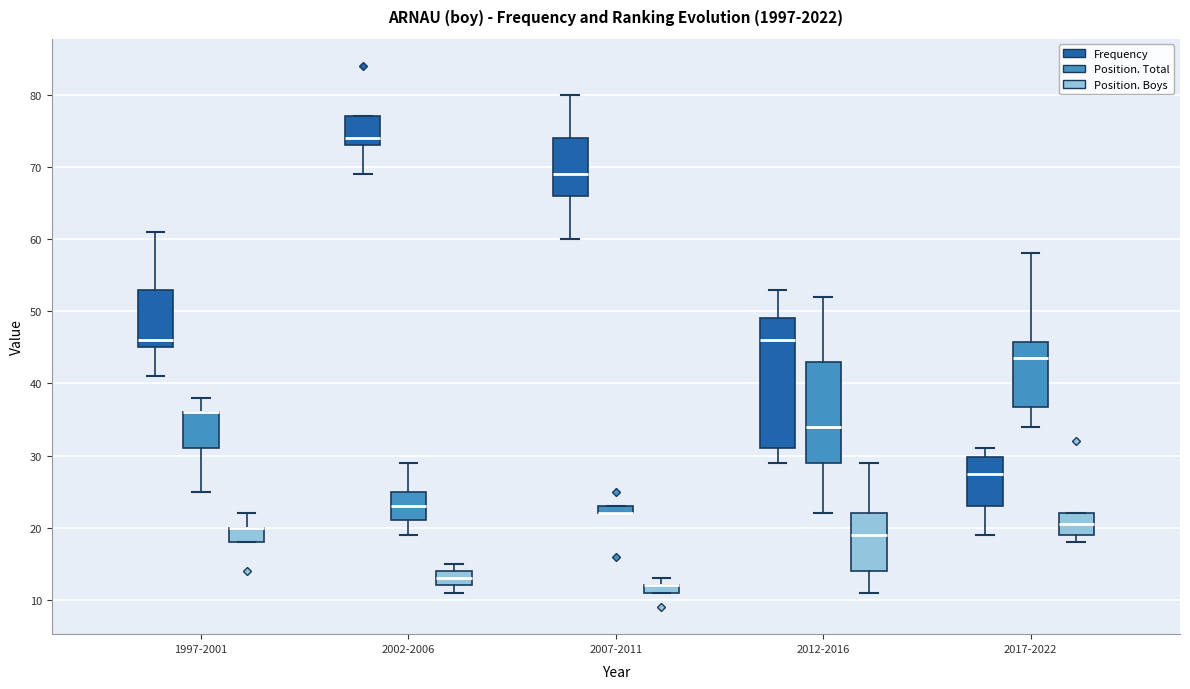

Where does the median line of the box for 2012-2016 (Frequency) sit on the y-axis? The values are not printed on the chart, so give them approximately, as read against the axis.

46